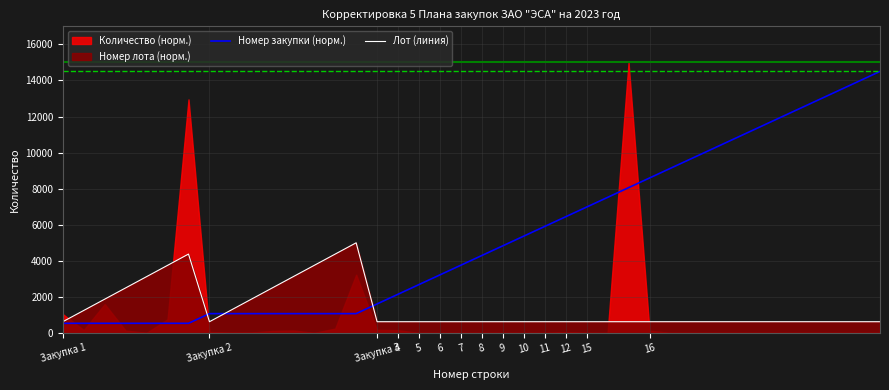

What is the lowest value of the Лот (линия) series?

625.0